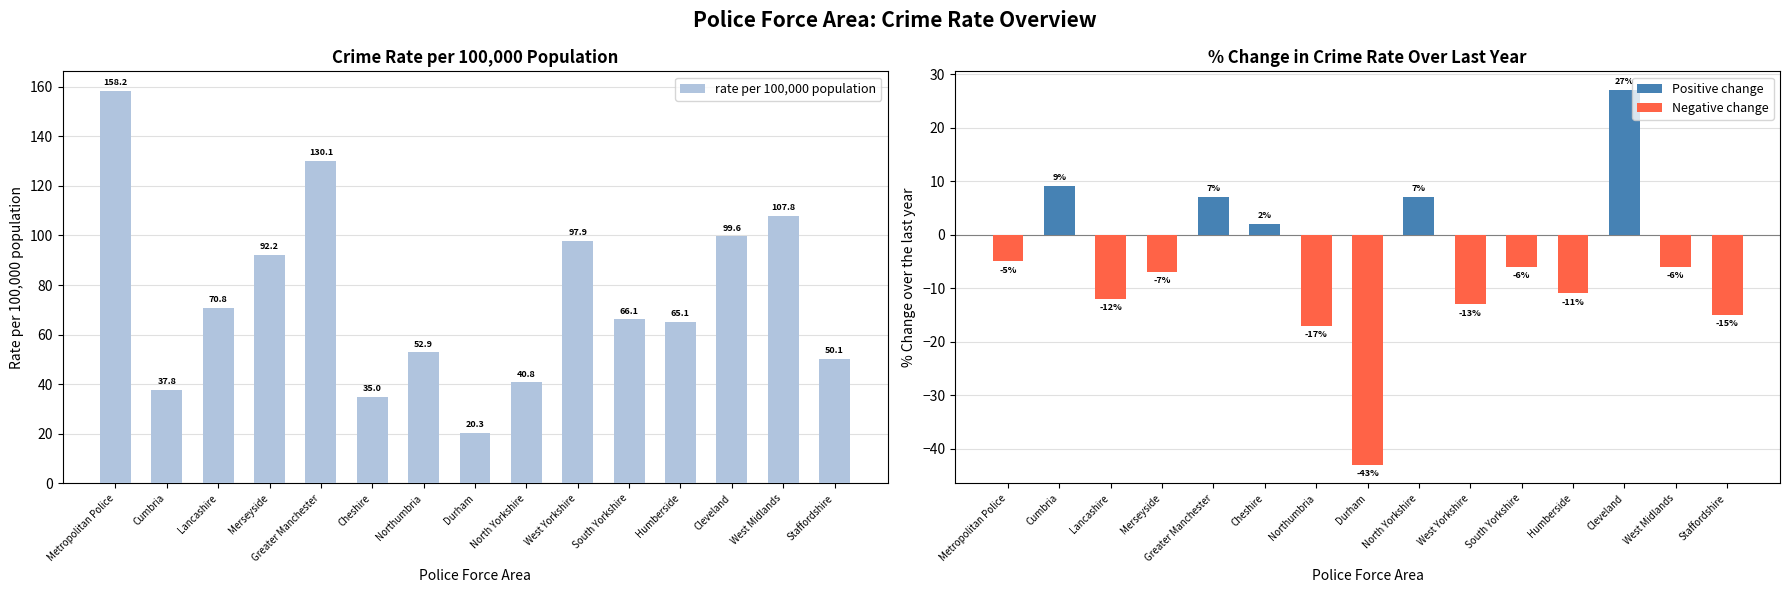

At how many categories does at least one series exceed 53?

9